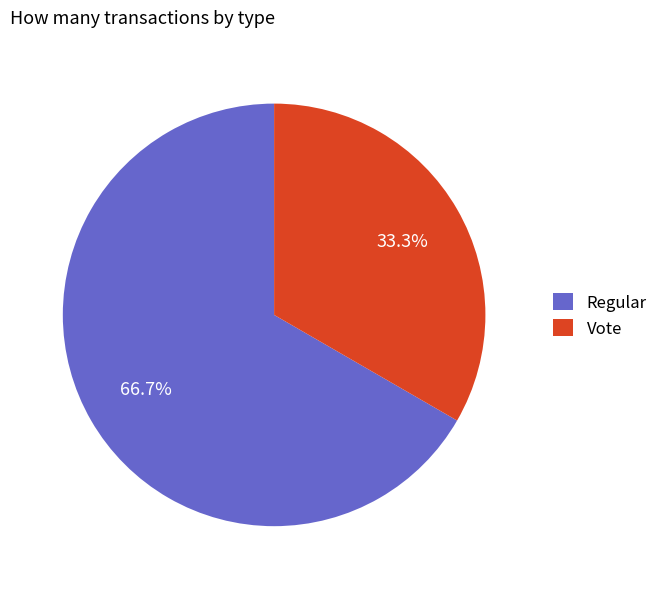

Which has a higher value, Vote or Regular?

Regular